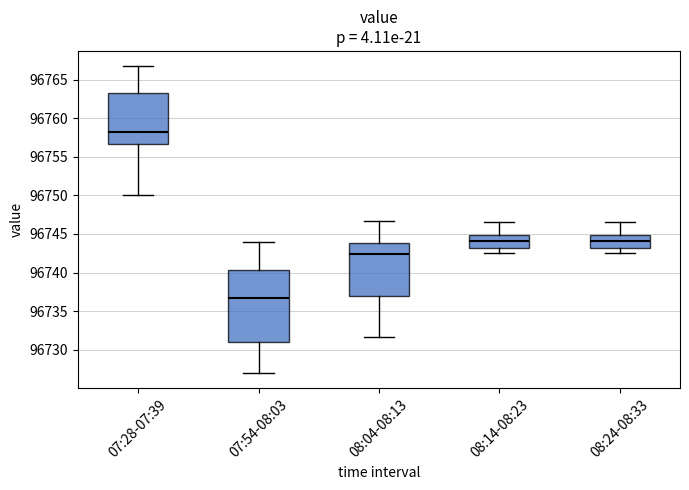

Reading left to right, transcribe this box plot: for each box, give where its median line is, the range the box spans, and where its two whiskers end, as read against the y-axis. The values are not printed on the chart, so give them approximately, as read against the axis.

07:28-07:39: median 96758.0, box 96756.5 to 96763.0, whiskers 96750.0 to 96766.5
07:54-08:03: median 96736.5, box 96731.0 to 96740.5, whiskers 96727.0 to 96744.0
08:04-08:13: median 96742.5, box 96737.0 to 96744.0, whiskers 96731.5 to 96746.5
08:14-08:23: median 96744.0, box 96743.0 to 96745.0, whiskers 96742.5 to 96746.5
08:24-08:33: median 96744.0, box 96743.0 to 96745.0, whiskers 96742.5 to 96746.5